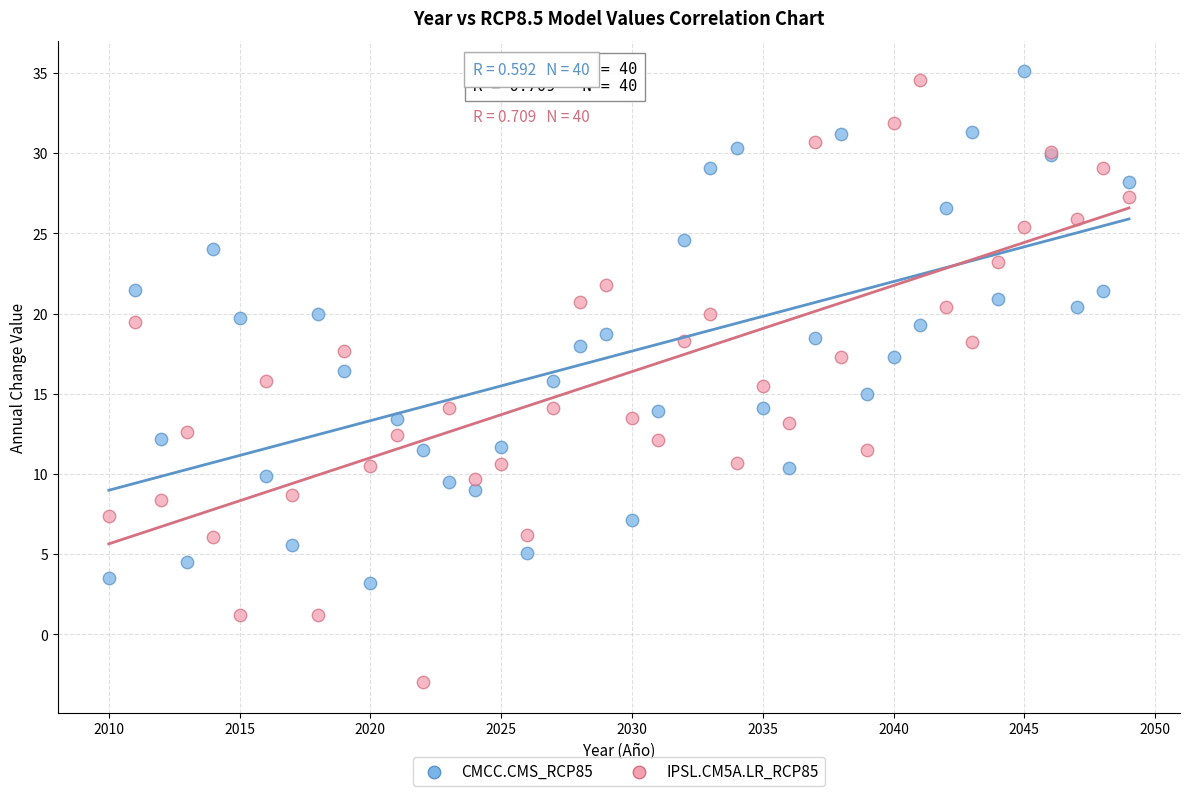

Which series contains the lowest Y value?

IPSL.CM5A.LR_RCP85